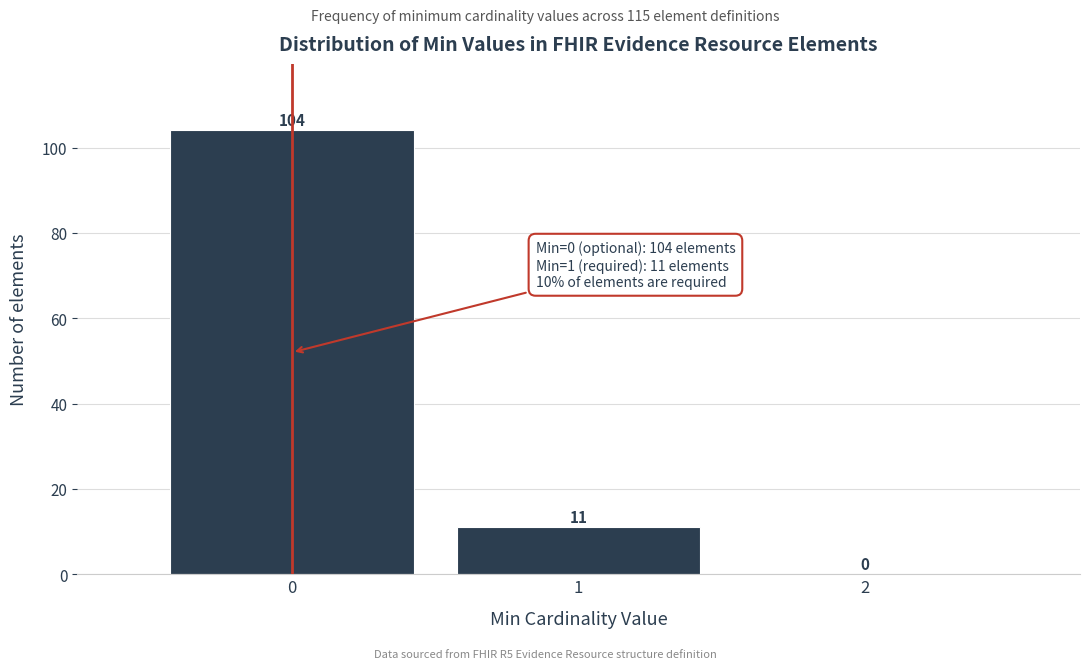

How tall is the bar that spans 0.5 to 1.5 on the x-axis?

11